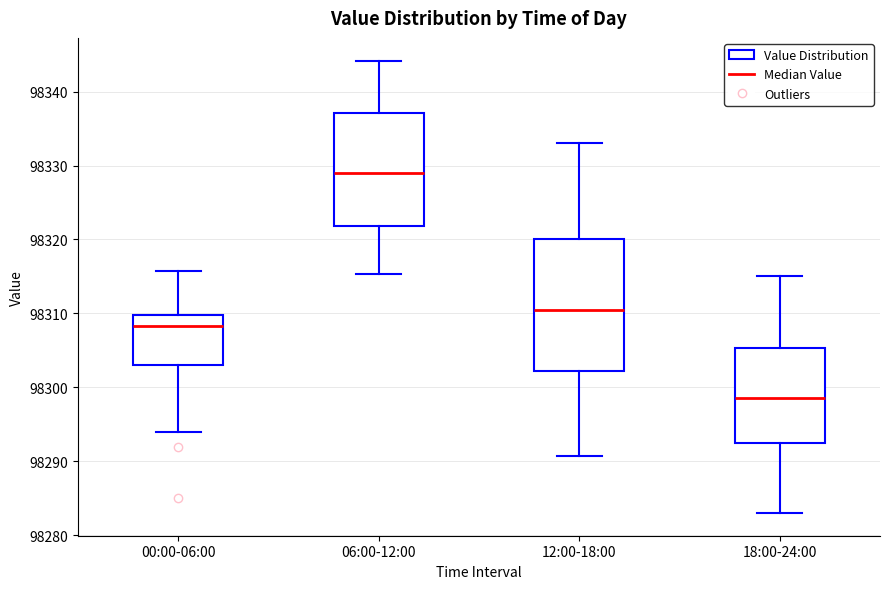

Reading left to right, transcribe this box plot: for each box, give where its median line is, the range the box spans, and where its two whiskers end, as read against the y-axis. The values are not printed on the chart, so give them approximately, as read against the axis.

00:00-06:00: median 98308, box 98303 to 98310, whiskers 98294 to 98316
06:00-12:00: median 98329, box 98322 to 98337, whiskers 98315 to 98344
12:00-18:00: median 98311, box 98302 to 98320, whiskers 98291 to 98333
18:00-24:00: median 98299, box 98293 to 98305, whiskers 98283 to 98315